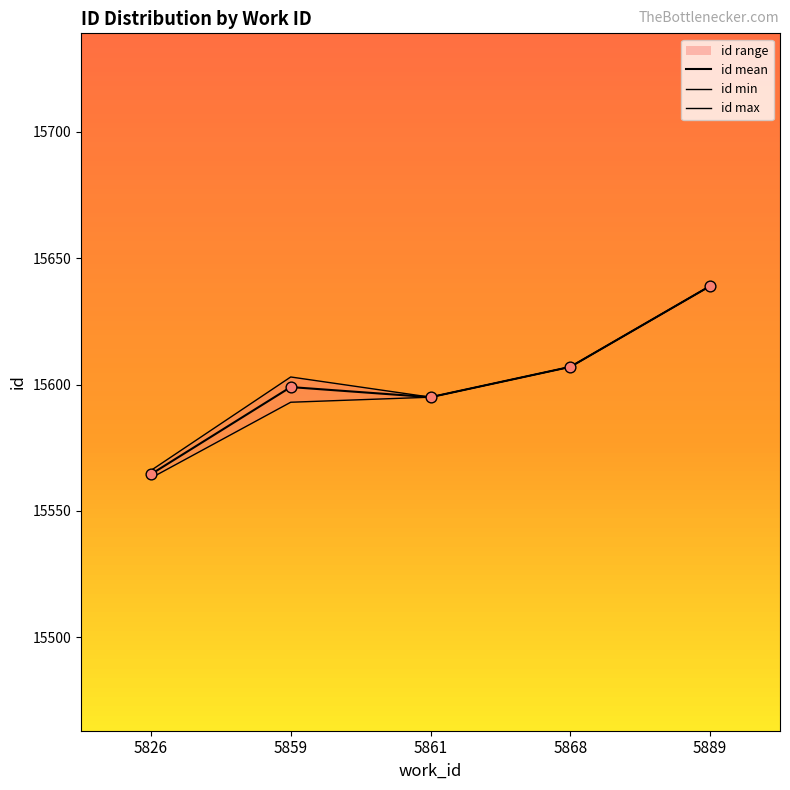

At which category is the sum across all series the highest?

5889